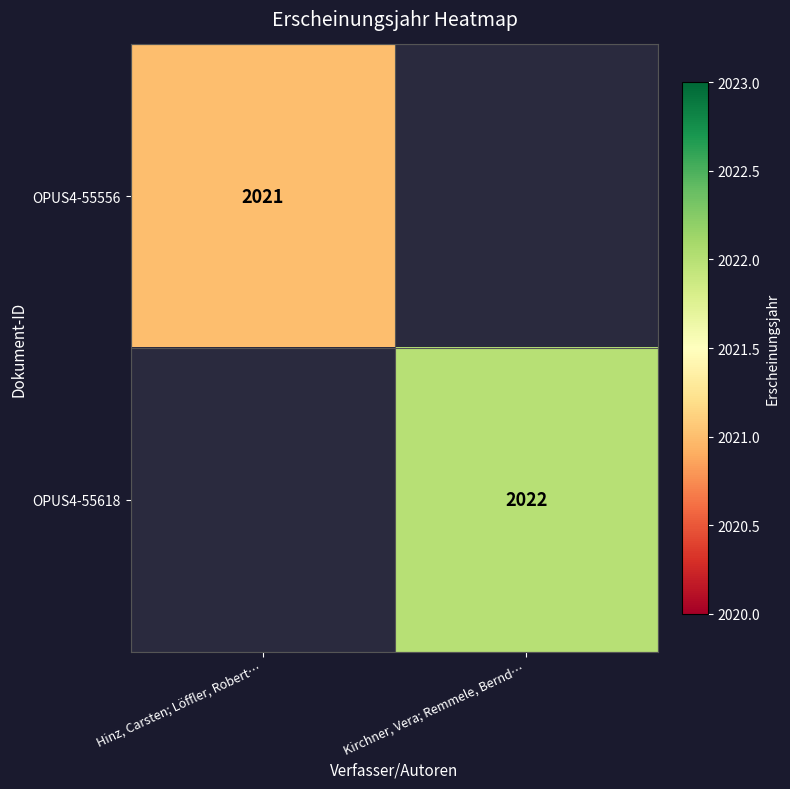

True or false: OPUS4-55556 has a value of 2021 at Hinz, Carsten; Löffler, Robert….

True